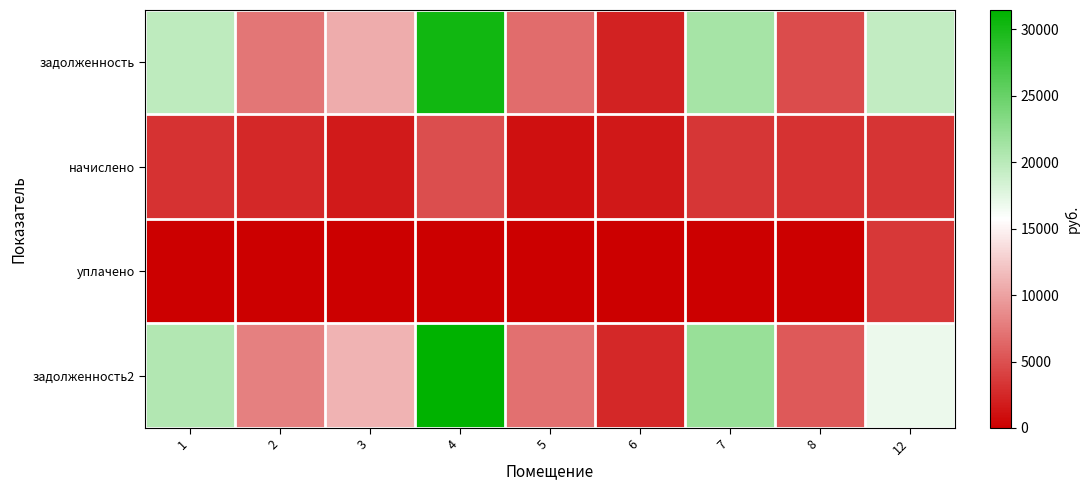

At 4, list the series in order from largest to smallest.

задолженность2, задолженность, начислено, уплачено